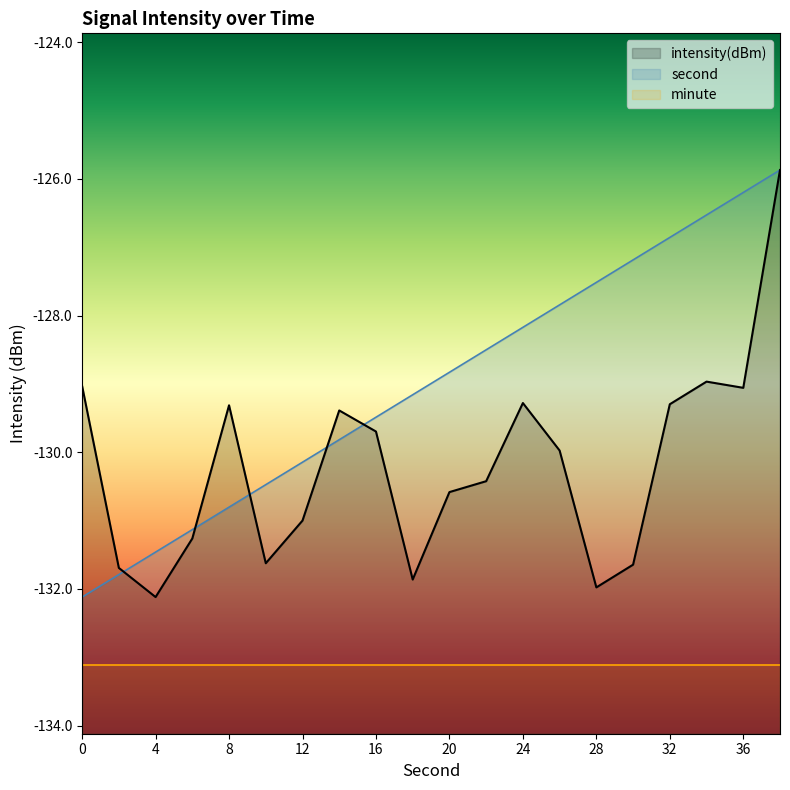

Which category has the highest value in the intensity series?

38